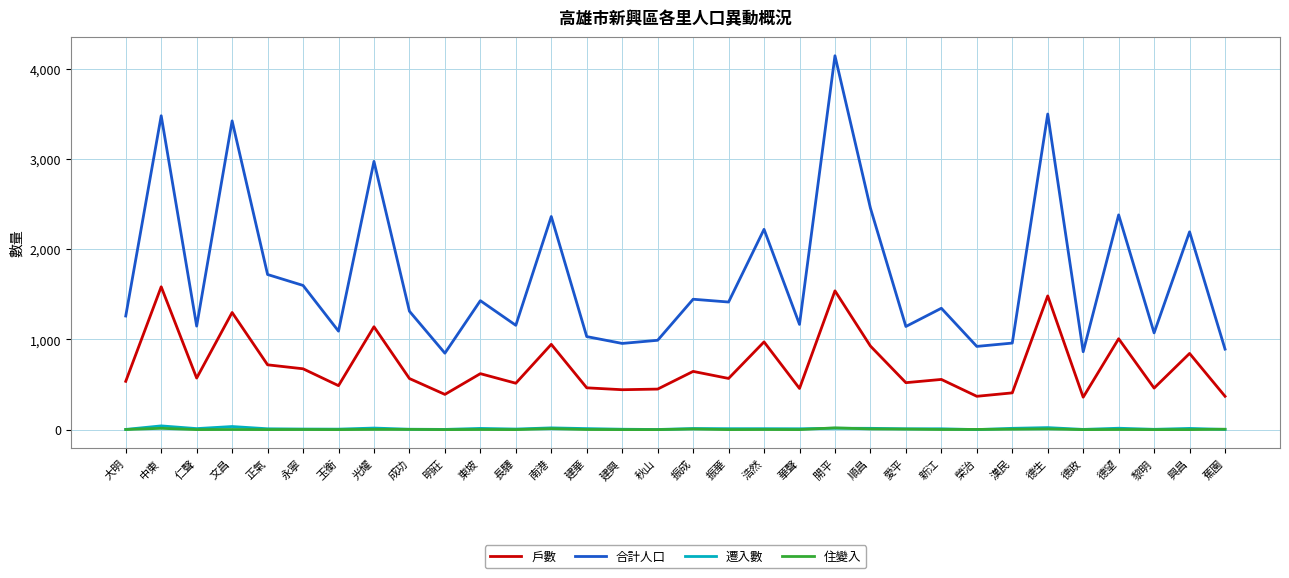

At which category is the sum across all series the highest?

開平